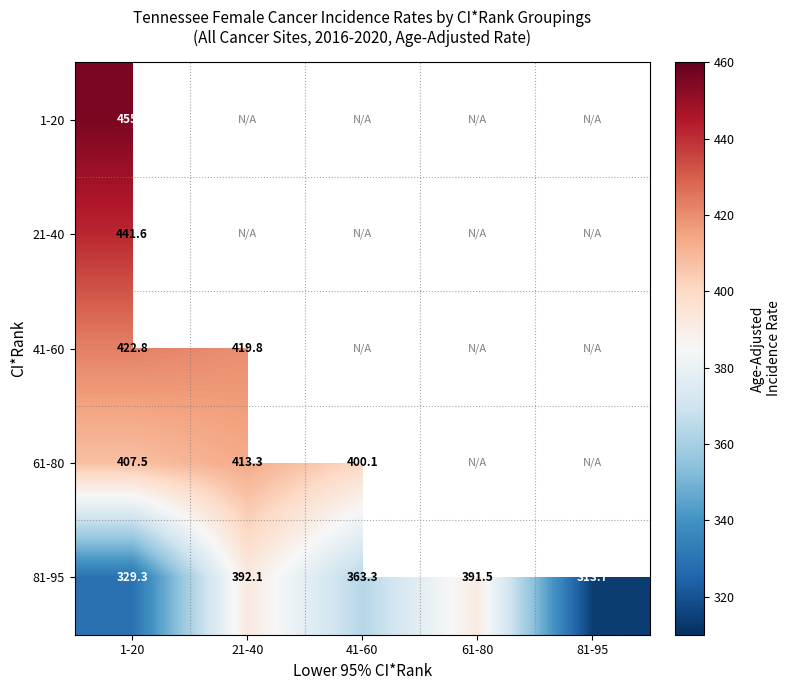

The 81-95 series shows 548.4 at 61-80. True or false?

False